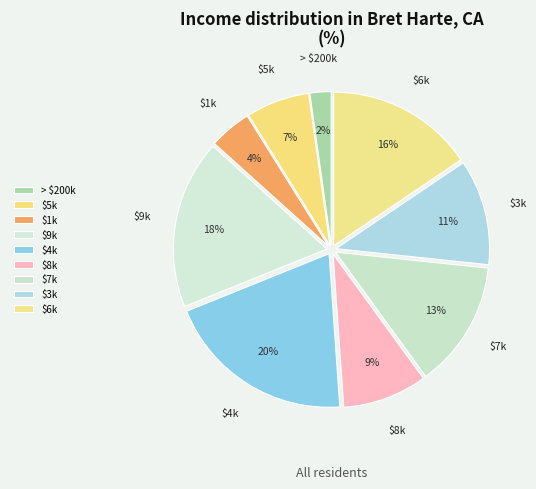

To the nearest percent, what percentage of the pie is $8k?

9%